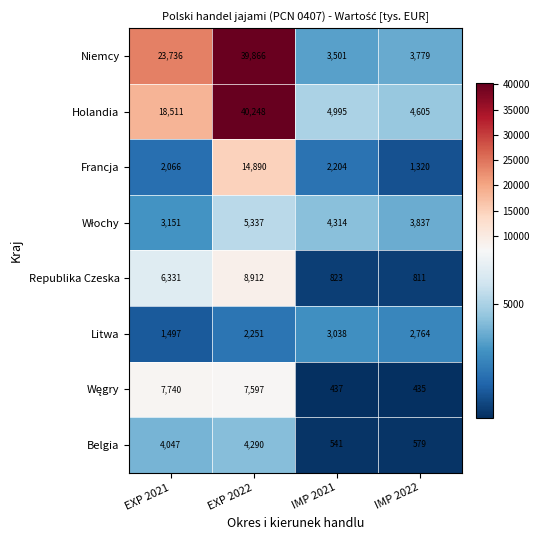

The value of Republika Czeska at IMP 2022 is 811. True or false?

True